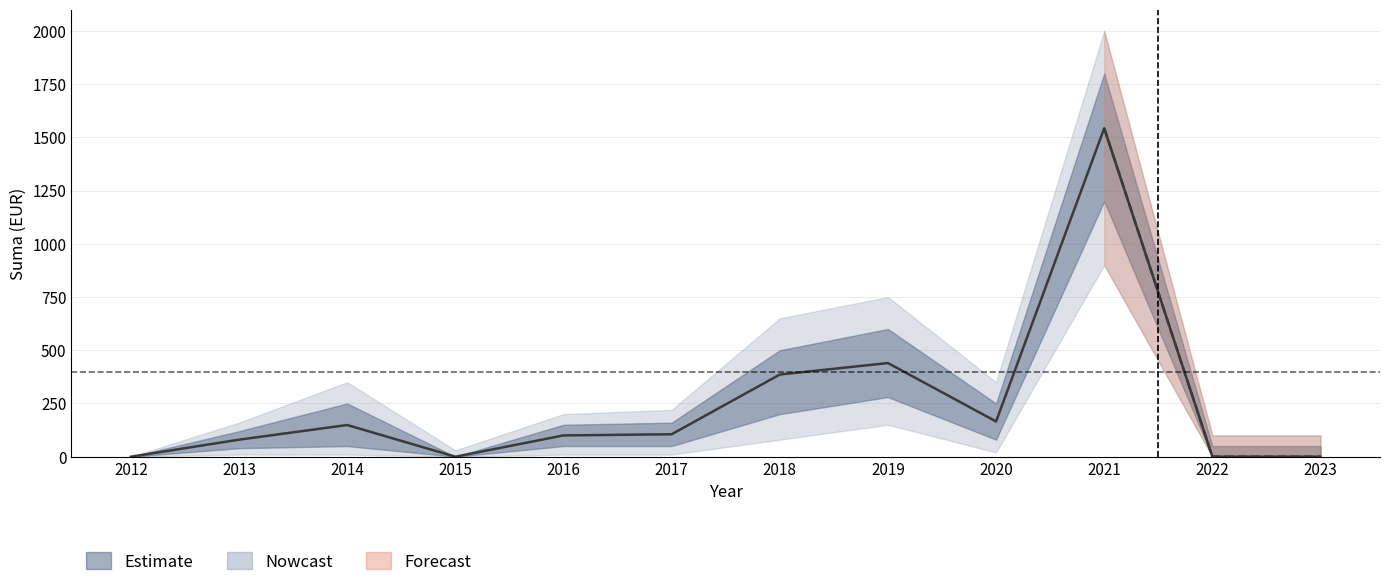

What is the sum of all Suma_mean values?

2968.9